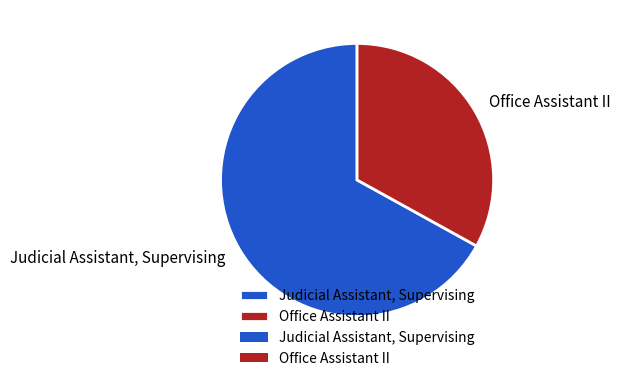

Is the sum of Office Assistant II and Judicial Assistant, Supervising greater than half?

Yes